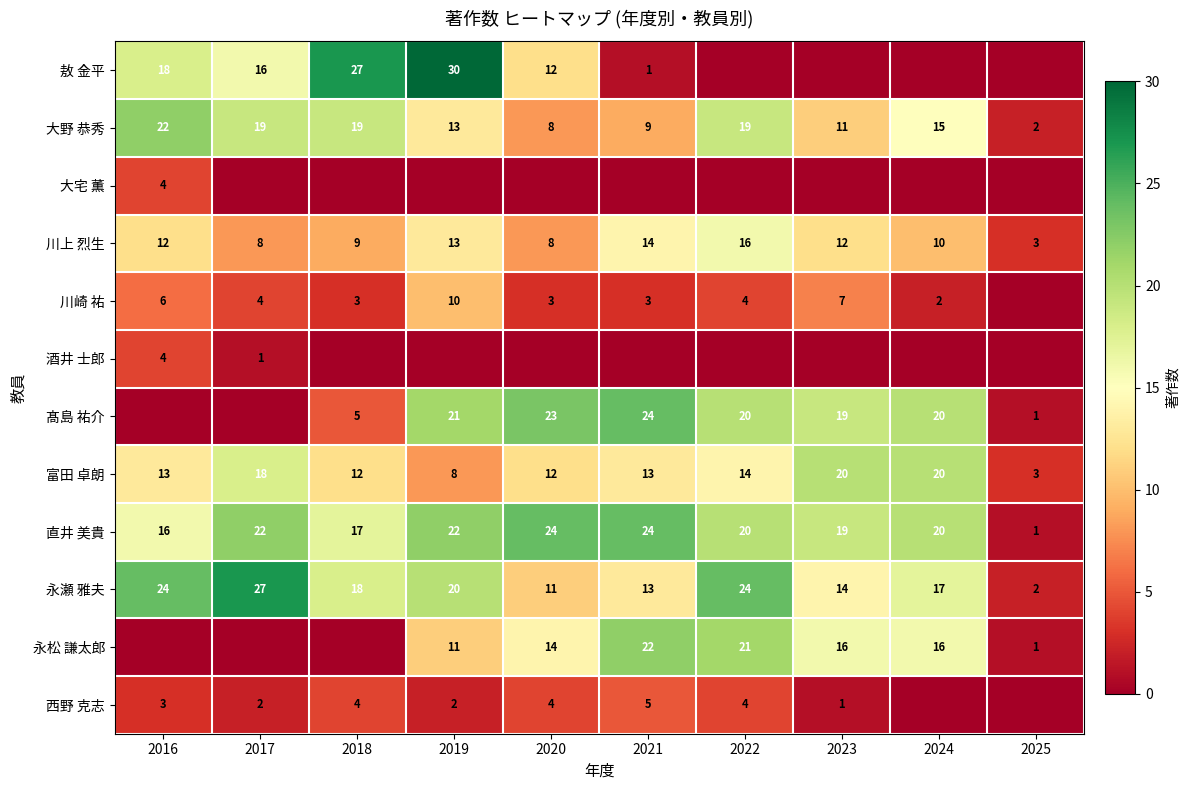

Is it true that 川崎 祐 equals 17 at 2019?

False